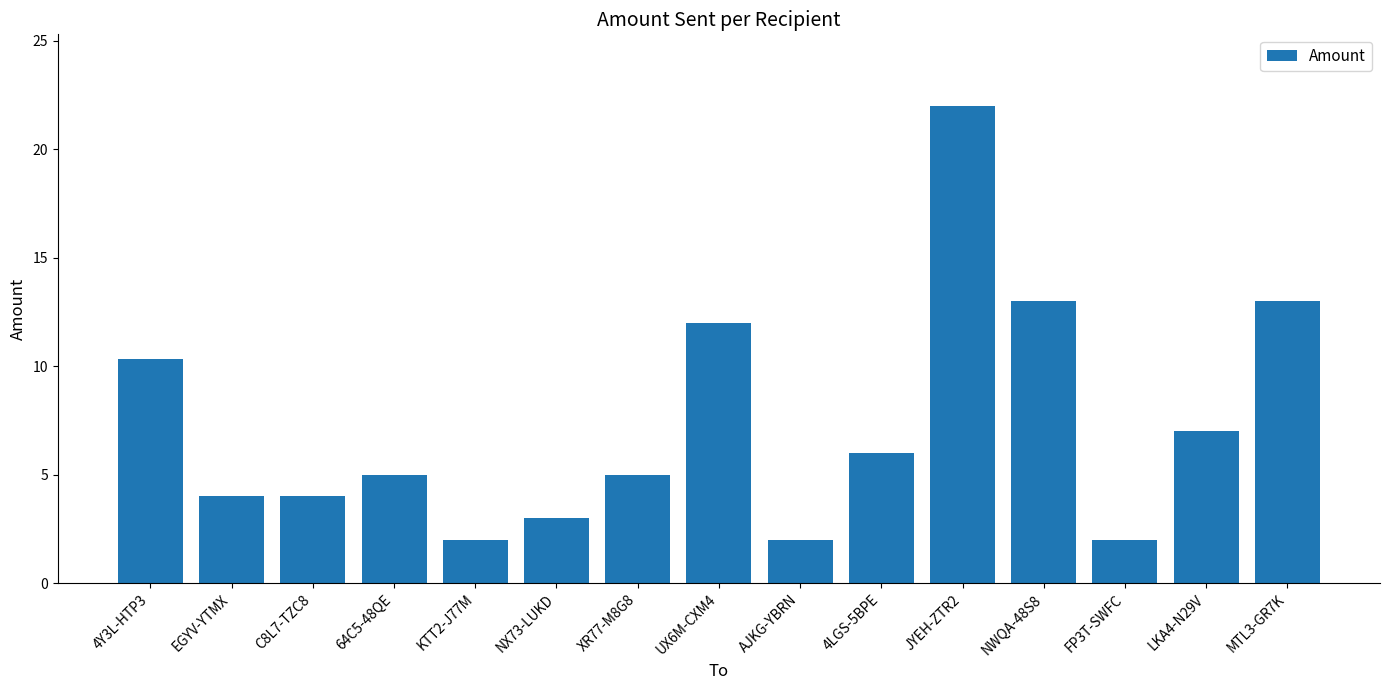

What is the change in value from NX73-LUKD to XR77-M8G8?

+2.0